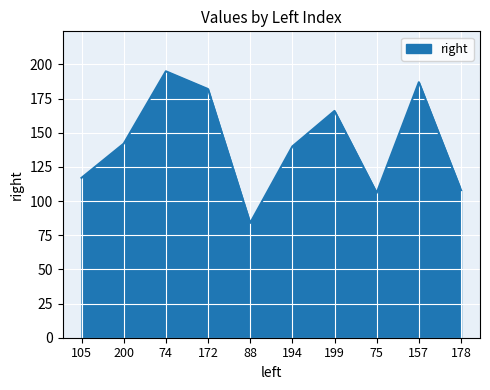

True or false: the data shows 195 at 74.

True